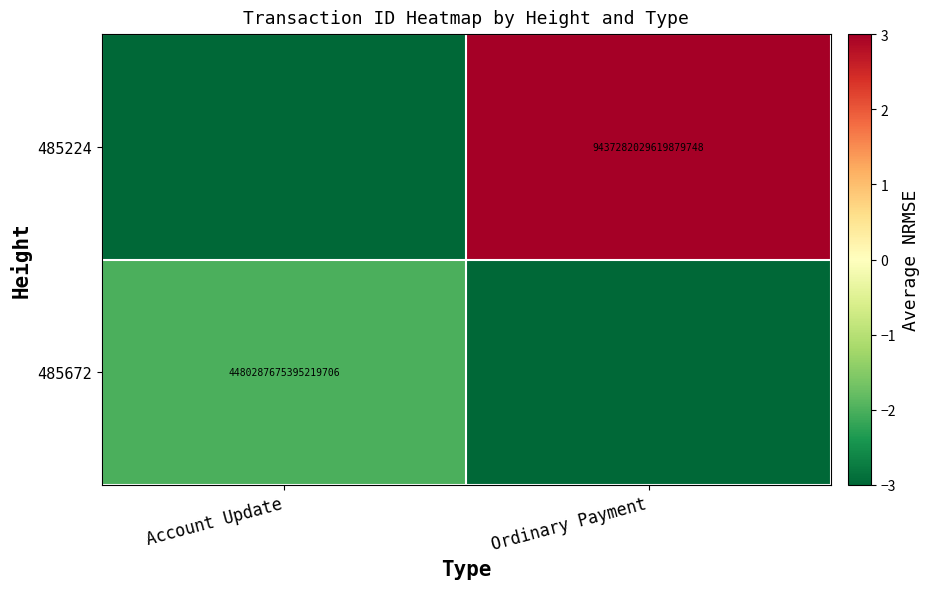

True or false: 485224 has a value of 16484698552877375488 at Ordinary Payment.

False